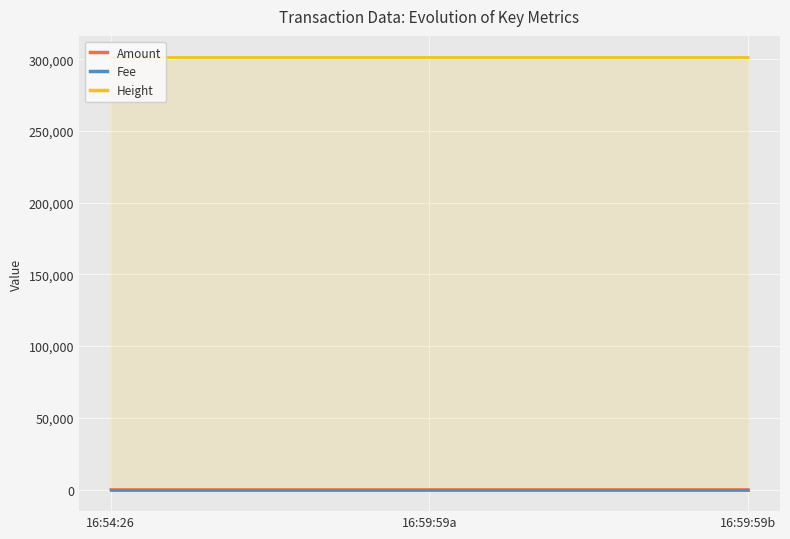

Which has a higher value, 16:59:59a or 16:54:26?

16:59:59a